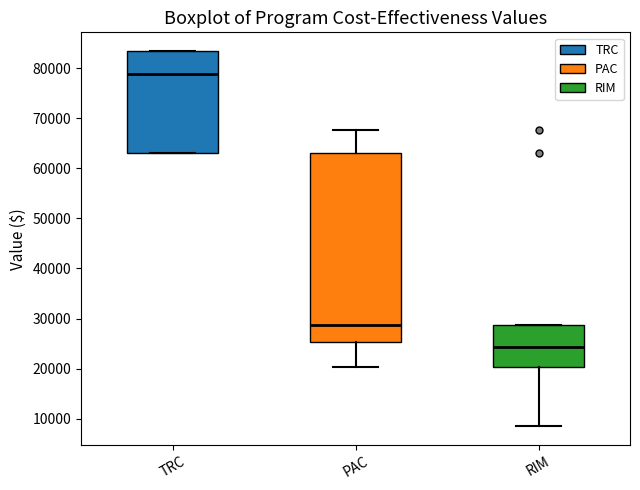

Reading left to right, transcribe this box plot: for each box, give where its median line is, the range the box spans, and where its two whiskers end, as read against the y-axis. The values are not printed on the chart, so give them approximately, as read against the axis.

TRC: median 79000, box 63000 to 83000, whiskers 63000 to 83000
PAC: median 29000, box 25000 to 63000, whiskers 20000 to 68000
RIM: median 24000, box 20000 to 29000, whiskers 8000 to 29000